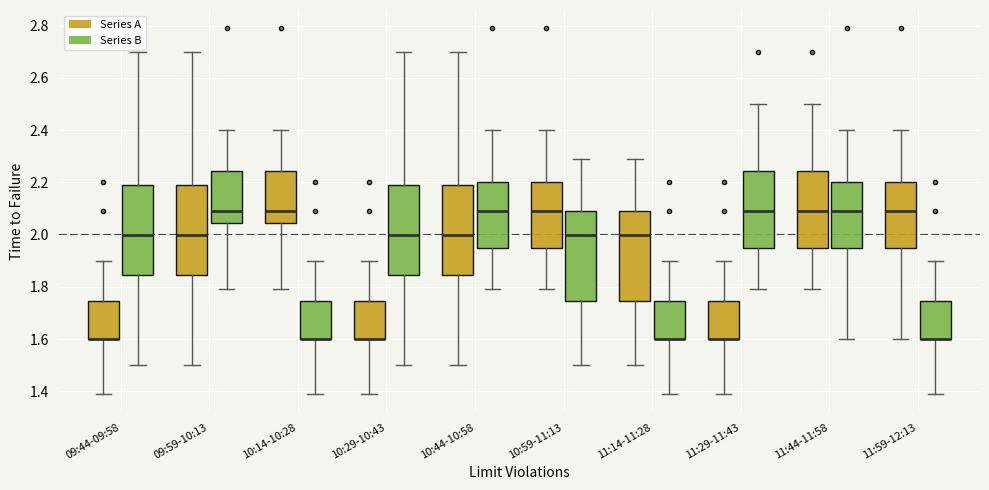

Reading left to right, read every box against the y-axis: the position of its median line, the range the box covers, and the ends of its whiskers. The values are not printed on the chart, so give them approximately, as read against the axis.

09:44-09:58 (Series A): median 1.60 (drawn on the box's lower edge), box 1.60 to 1.74, whiskers 1.40 to 1.90
09:44-09:58 (Series B): median 2.00, box 1.84 to 2.20, whiskers 1.50 to 2.70
09:59-10:13 (Series A): median 2.00, box 1.84 to 2.20, whiskers 1.50 to 2.70
09:59-10:13 (Series B): median 2.10, box 2.04 to 2.24, whiskers 1.80 to 2.40
10:14-10:28 (Series A): median 2.10, box 2.04 to 2.24, whiskers 1.80 to 2.40
10:14-10:28 (Series B): median 1.60 (drawn on the box's lower edge), box 1.60 to 1.74, whiskers 1.40 to 1.90
10:29-10:43 (Series A): median 1.60 (drawn on the box's lower edge), box 1.60 to 1.74, whiskers 1.40 to 1.90
10:29-10:43 (Series B): median 2.00, box 1.84 to 2.20, whiskers 1.50 to 2.70
10:44-10:58 (Series A): median 2.00, box 1.84 to 2.20, whiskers 1.50 to 2.70
10:44-10:58 (Series B): median 2.10, box 1.96 to 2.20, whiskers 1.80 to 2.40
10:59-11:13 (Series A): median 2.10, box 1.96 to 2.20, whiskers 1.80 to 2.40
10:59-11:13 (Series B): median 2.00, box 1.74 to 2.10, whiskers 1.50 to 2.30
11:14-11:28 (Series A): median 2.00, box 1.74 to 2.10, whiskers 1.50 to 2.30
11:14-11:28 (Series B): median 1.60 (drawn on the box's lower edge), box 1.60 to 1.74, whiskers 1.40 to 1.90
11:29-11:43 (Series A): median 1.60 (drawn on the box's lower edge), box 1.60 to 1.74, whiskers 1.40 to 1.90
11:29-11:43 (Series B): median 2.10, box 1.96 to 2.24, whiskers 1.80 to 2.50
11:44-11:58 (Series A): median 2.10, box 1.96 to 2.24, whiskers 1.80 to 2.50
11:44-11:58 (Series B): median 2.10, box 1.96 to 2.20, whiskers 1.60 to 2.40
11:59-12:13 (Series A): median 2.10, box 1.96 to 2.20, whiskers 1.60 to 2.40
11:59-12:13 (Series B): median 1.60 (drawn on the box's lower edge), box 1.60 to 1.74, whiskers 1.40 to 1.90